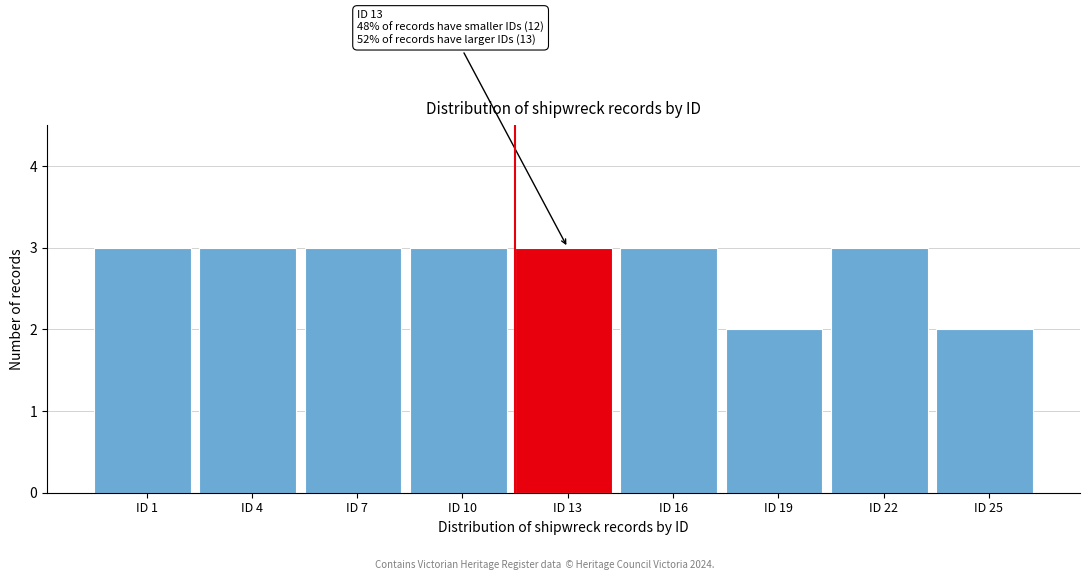

Reading left to right, list all the values displayed in this chart.

3	3	3	3	3	3	2	3	2